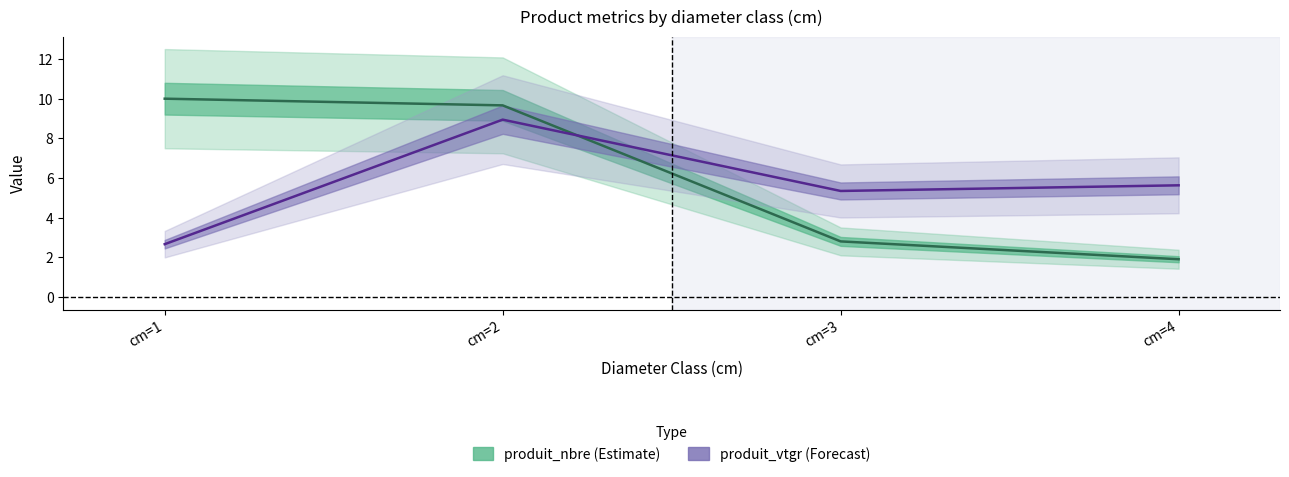

In produit_vtgr, how many points are lower than both neighbors (excluding endpoints)?

1